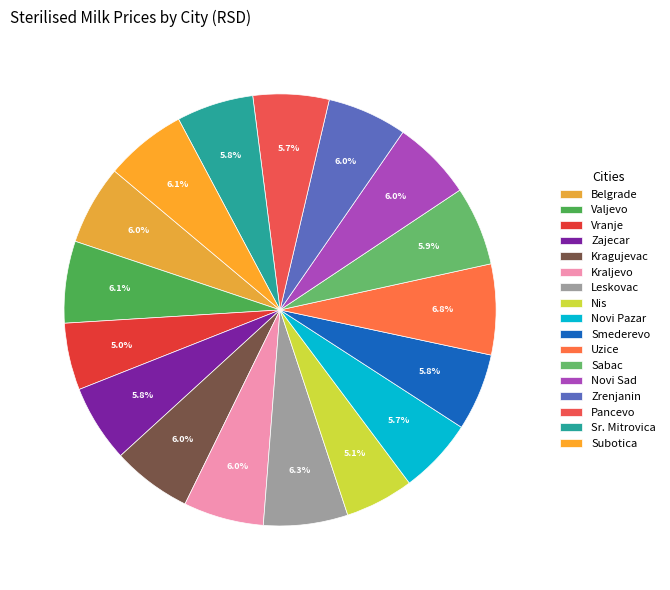

How many slices are in this pie chart?

17